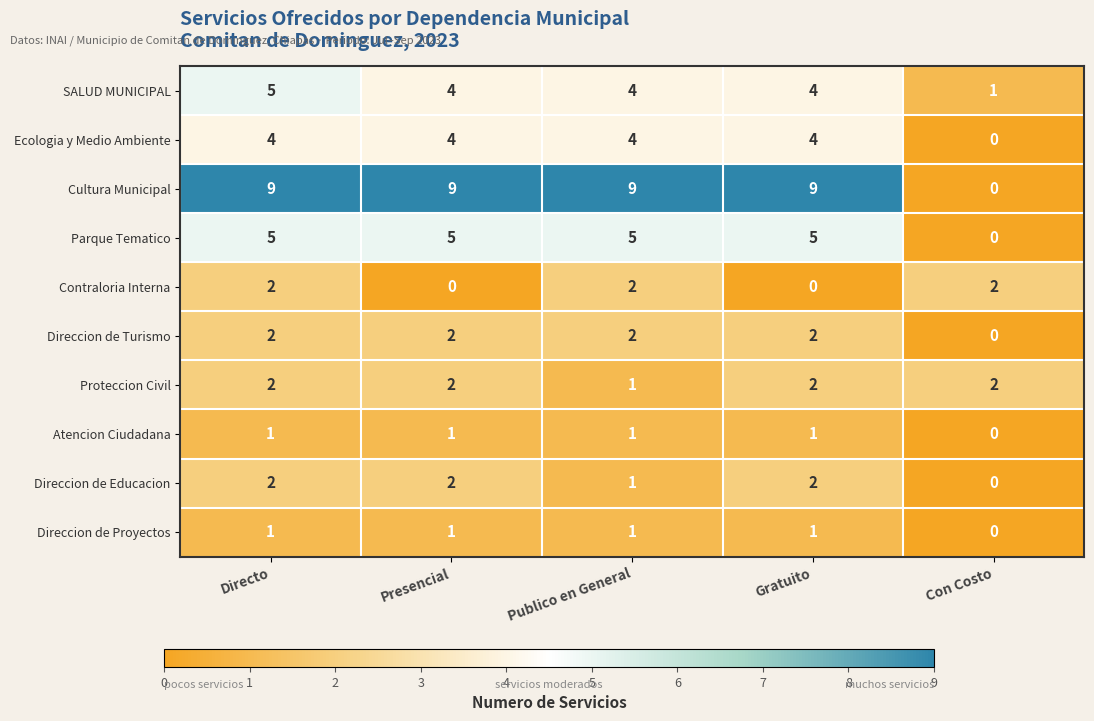

How many Direccion de Educacion values are between 1 and 2?

4